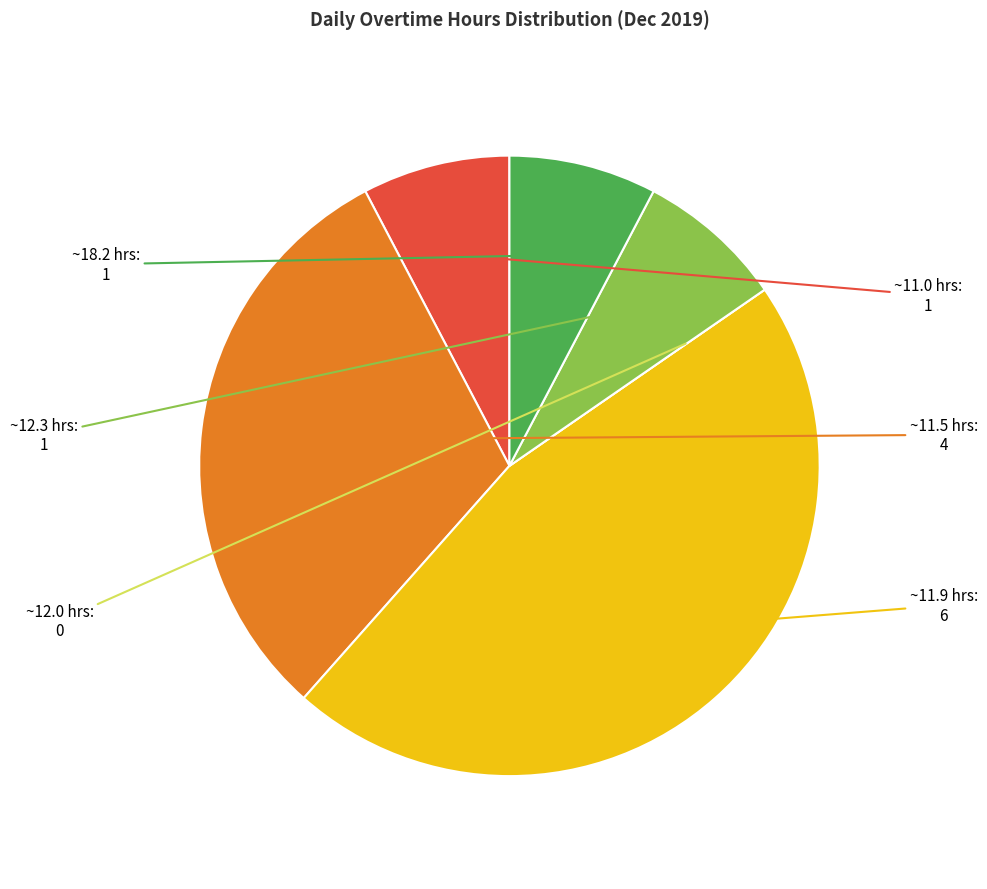

Is there a majority slice in this chart?

No